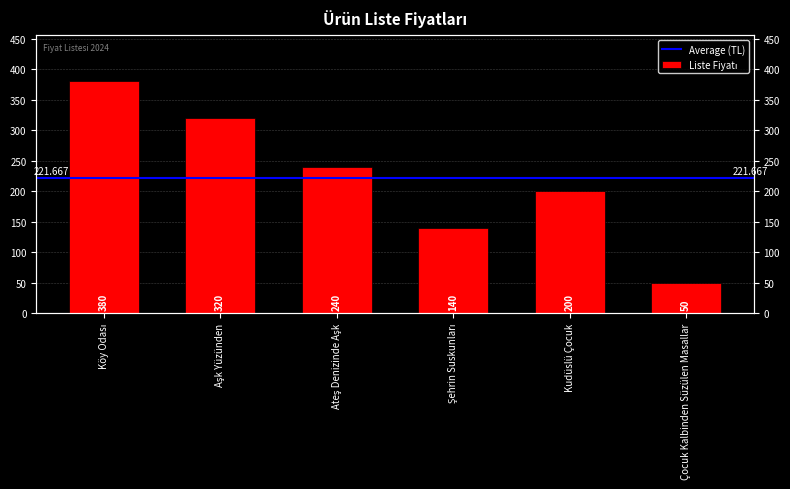

Rank the categories by value from highest to lowest.

Köy Odası, Aşk Yüzünden, Ateş Denizinde Aşk, Kudüslü Çocuk, Şehrin Suskunları, Çocuk Kalbinden Süzülen Masallar